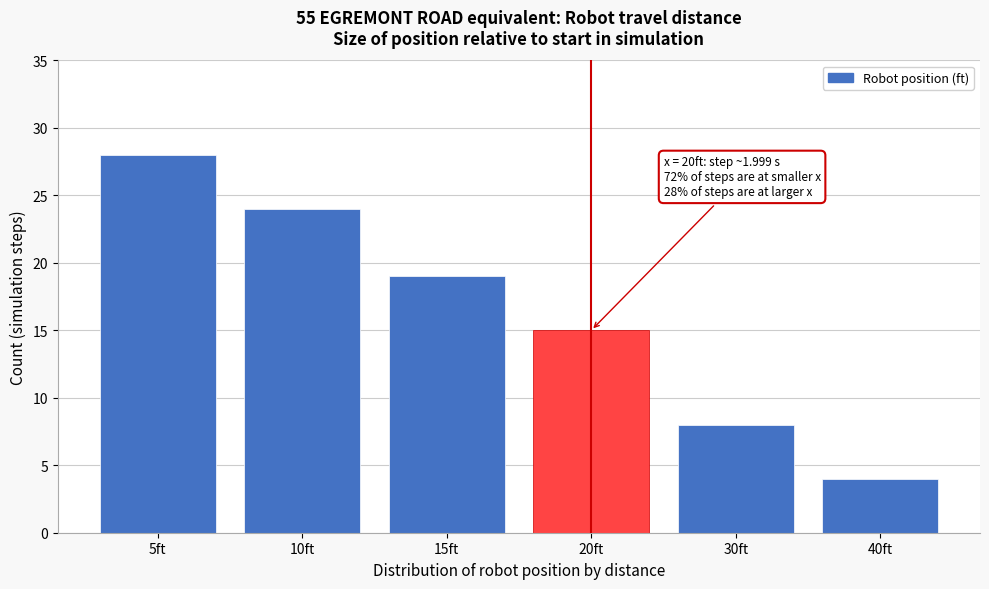

Reading left to right, list all the values displayed in this chart.

5ft=28	10ft=24	15ft=19	20ft=15	30ft=8	40ft=4